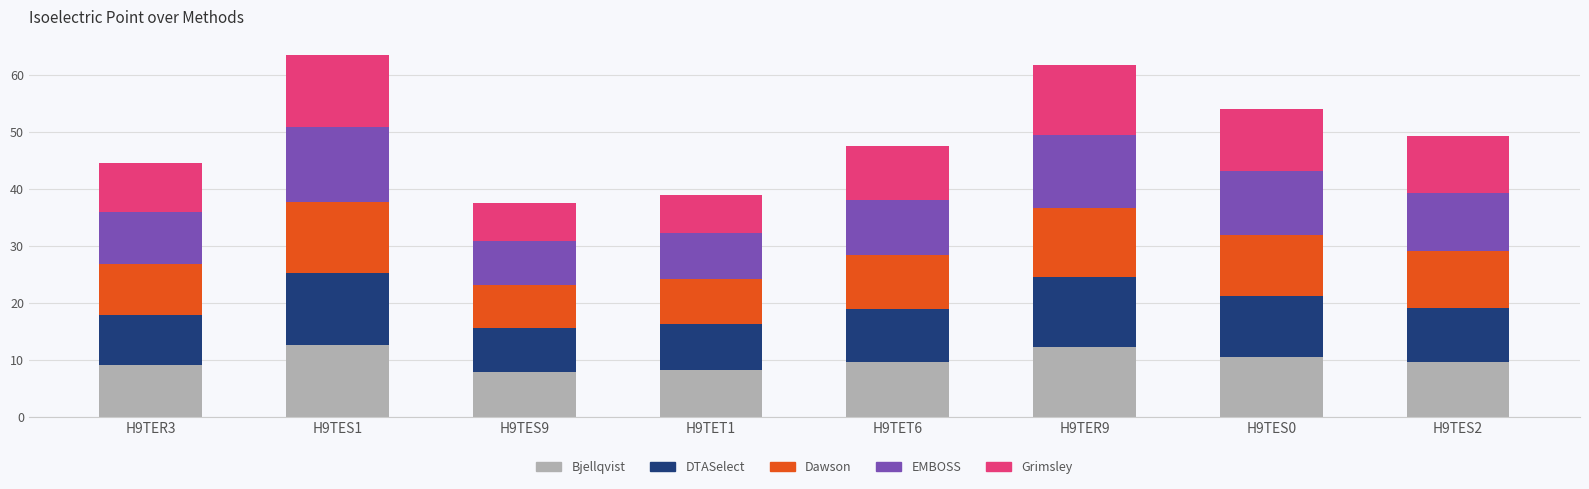

What is the average value of the Bjellqvist series?

10.0